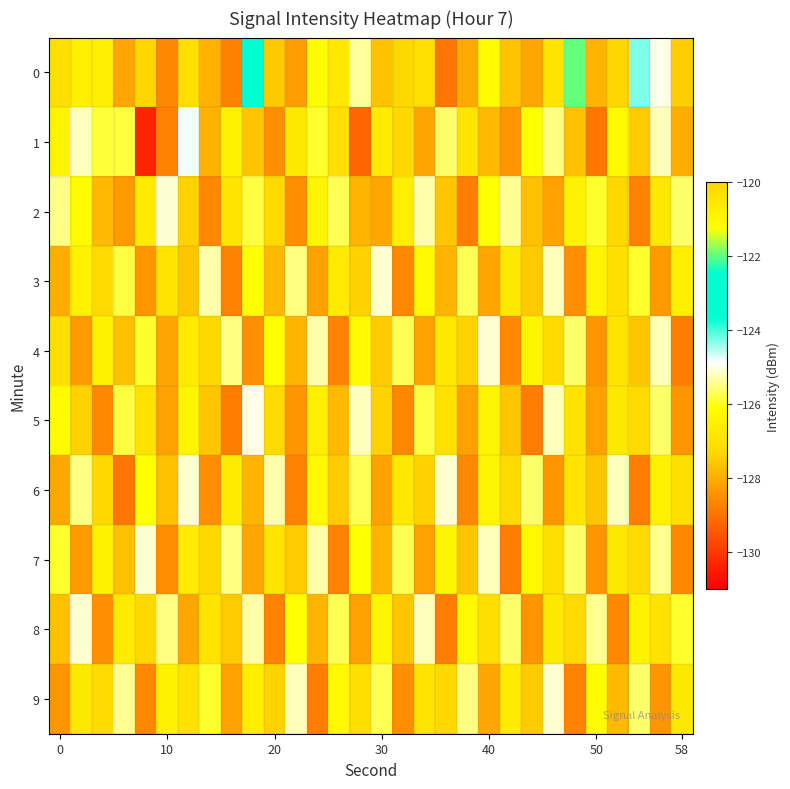

Rank the series by their maximum value, from lowest to highest.

2, 3, 4, 6, 7, 8, 9, 5, 1, 0